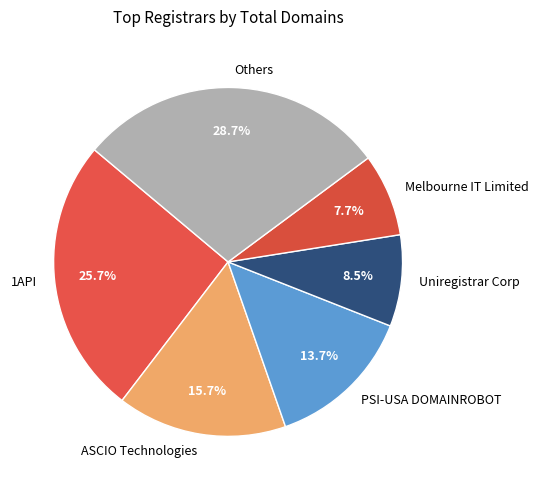

To the nearest percent, what percentage of the pie is ASCIO Technologies?

16%